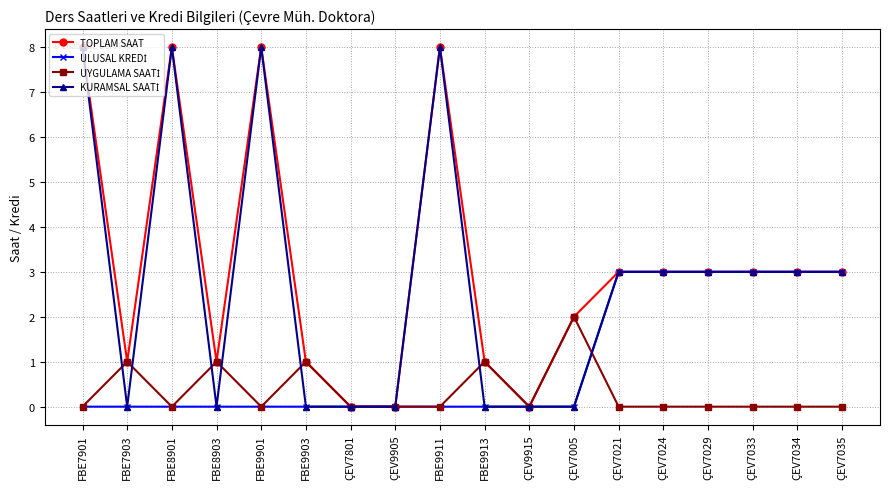

Where is the first local minimum for TOPLAM SAAT?

FBE7903